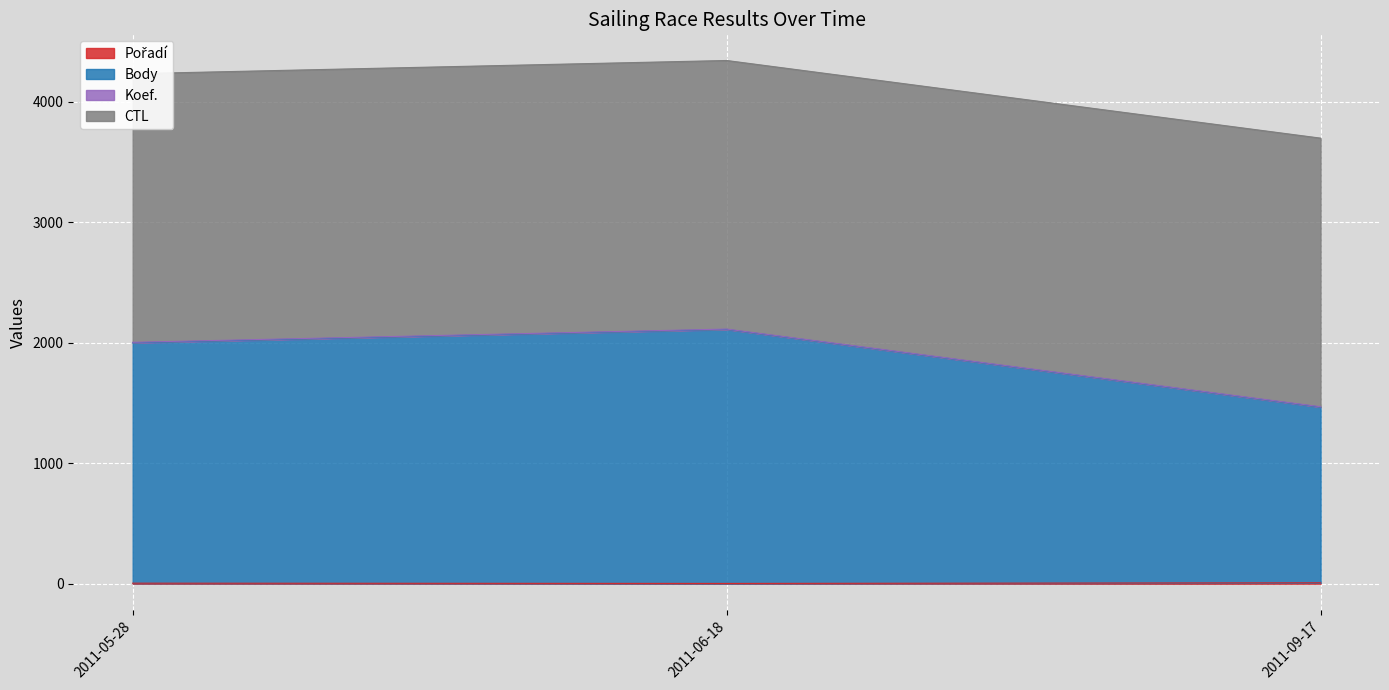

Where is Pořadí nearest to the value 4?

2011-05-28